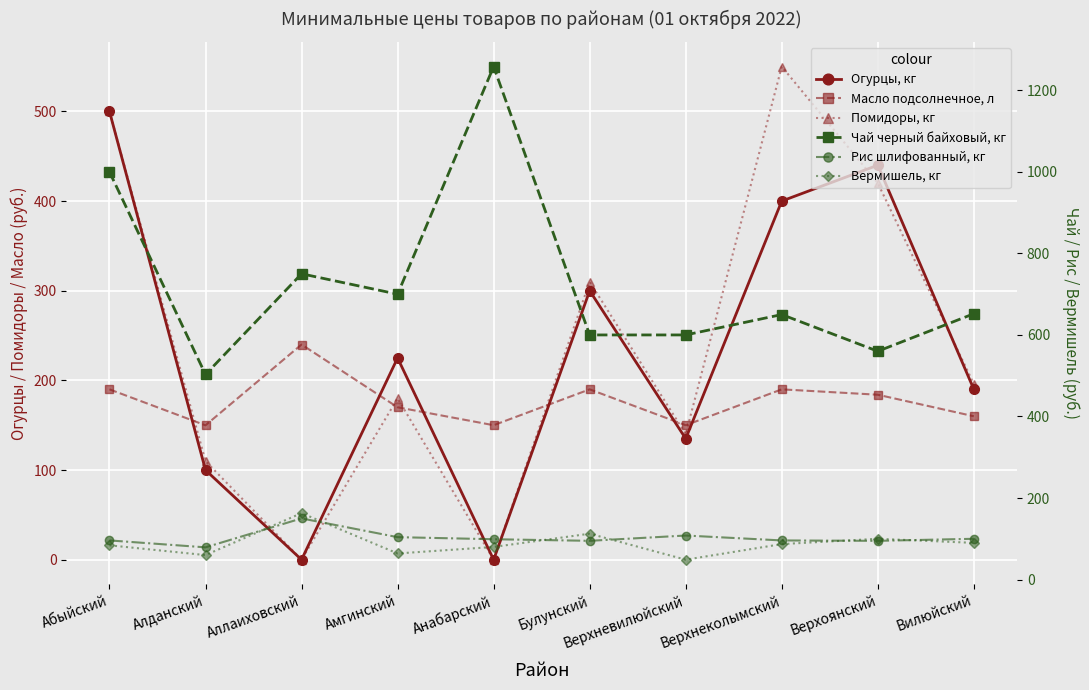

The value of Чай черный байховый, кг at Анабарский is 1258.2. True or false?

True